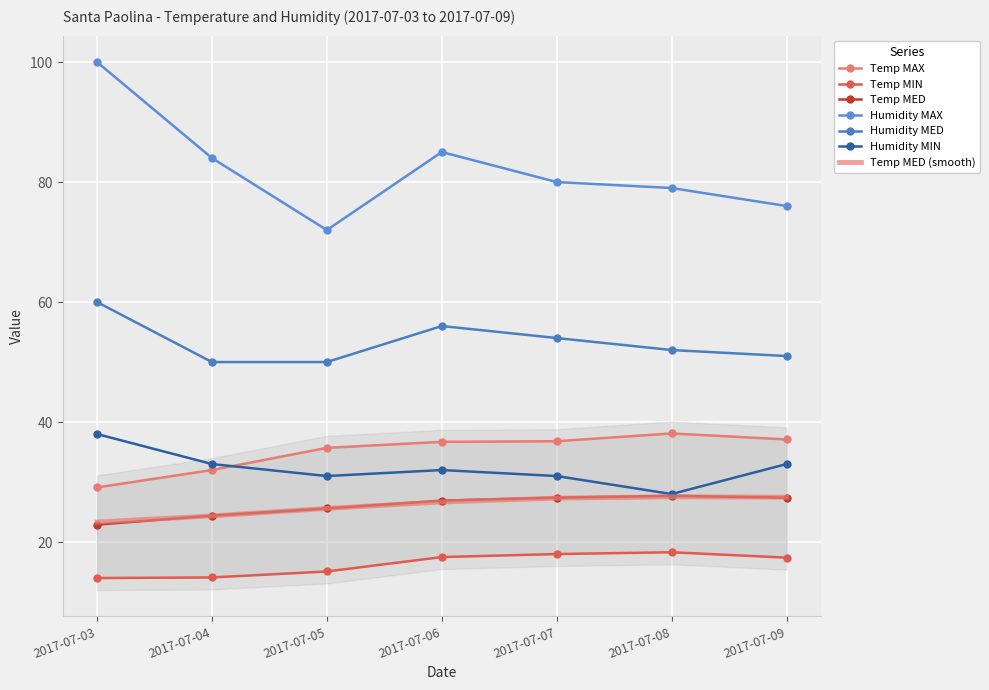

Which series has the widest spread of values?

Humidity MAX